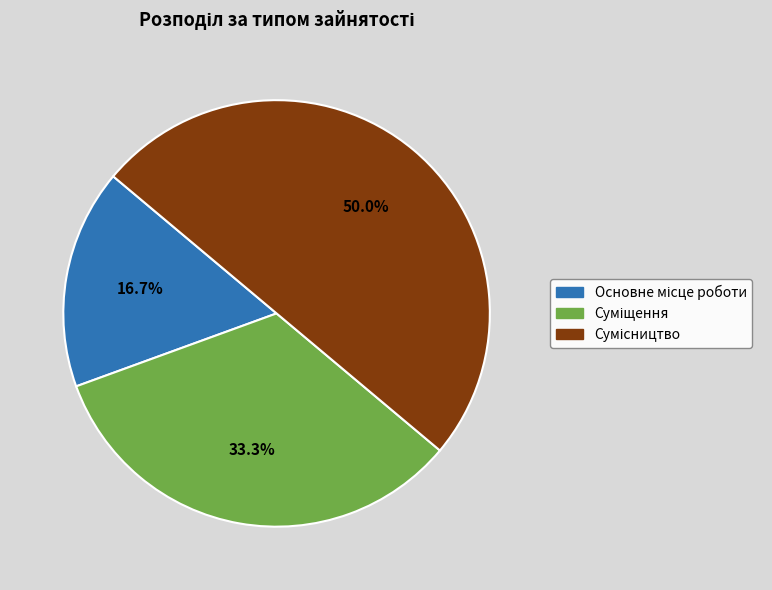

Which category has the biggest portion of the pie?

Сумісництво